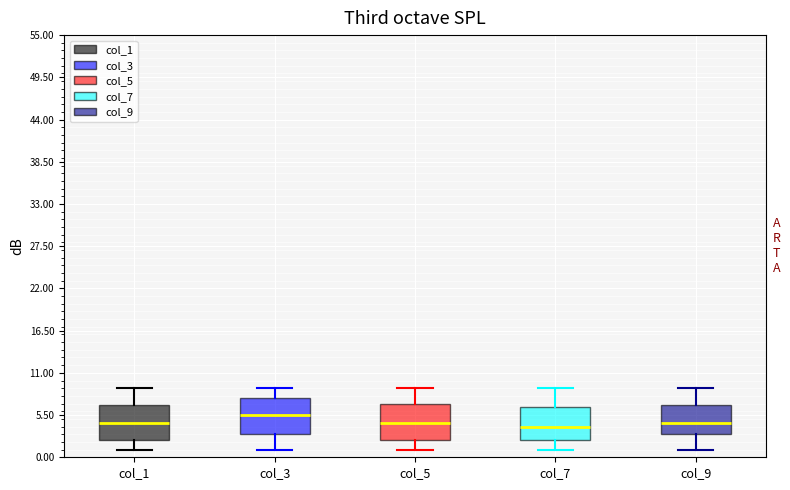

Reading left to right, transcribe this box plot: for each box, give where its median line is, the range the box spans, and where its two whiskers end, as read against the y-axis. The values are not printed on the chart, so give them approximately, as read against the axis.

col_1: median 5, box 2 to 7, whiskers 1 to 9
col_3: median 6, box 3 to 8, whiskers 1 to 9
col_5: median 5, box 2 to 7, whiskers 1 to 9
col_7: median 4, box 2 to 7, whiskers 1 to 9
col_9: median 5, box 3 to 7, whiskers 1 to 9